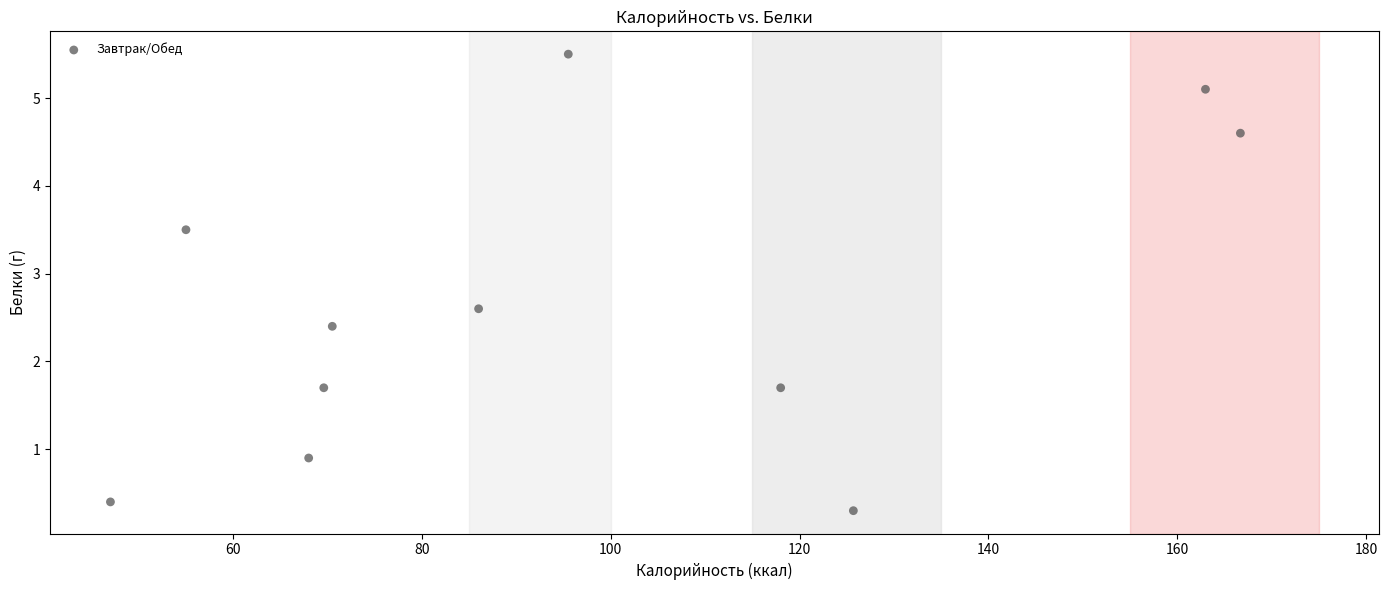

What is the range of Y values (max minus min)?

5.2